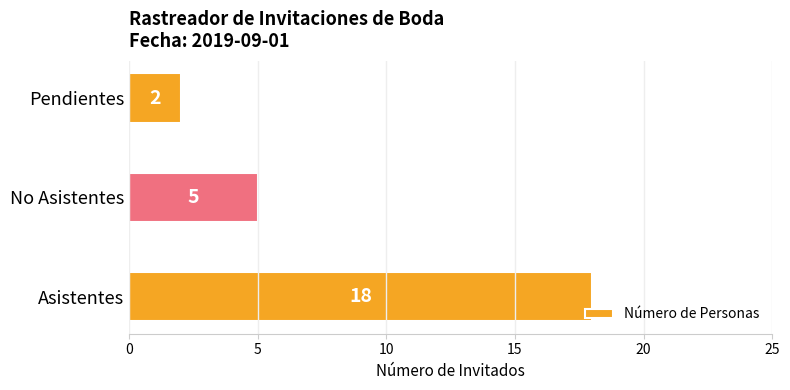

What is the change in value from Asistentes to No Asistentes?

-13